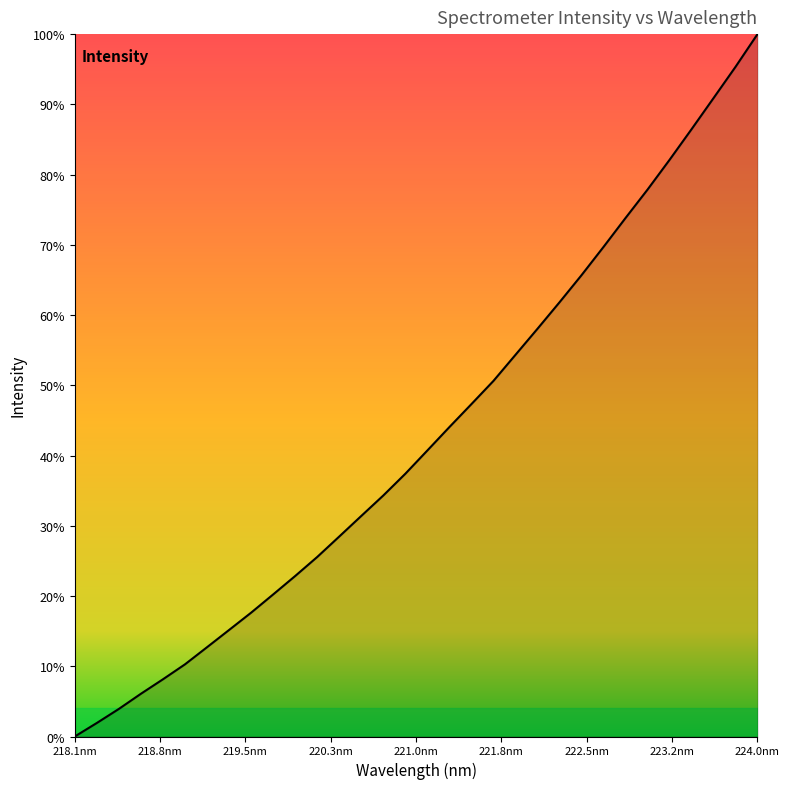

Is this an area chart (filled region under the line)?

Yes